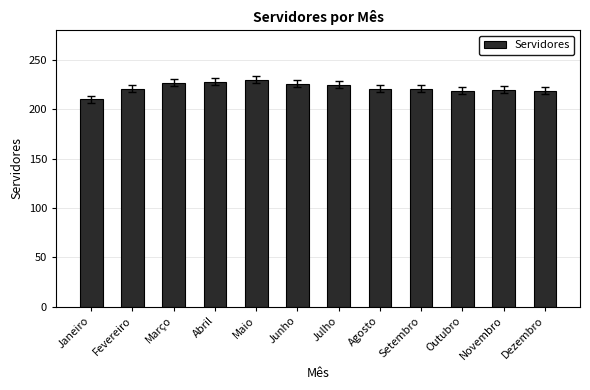

Approximately how many times larger is the value at Abril compared to Novembro?

1.0